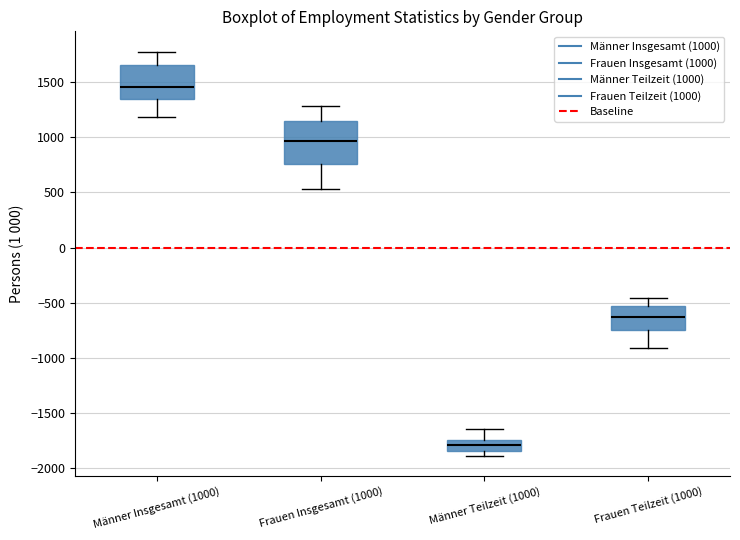

Reading left to right, transcribe this box plot: for each box, give where its median line is, the range the box spans, and where its two whiskers end, as read against the y-axis. The values are not printed on the chart, so give them approximately, as read against the axis.

Männer Insgesamt (1000): median 1450, box 1350 to 1650, whiskers 1200 to 1800
Frauen Insgesamt (1000): median 950, box 750 to 1150, whiskers 550 to 1300
Männer Teilzeit (1000): median -1800, box -1850 to -1750, whiskers -1900 to -1650
Frauen Teilzeit (1000): median -600, box -750 to -550, whiskers -900 to -450